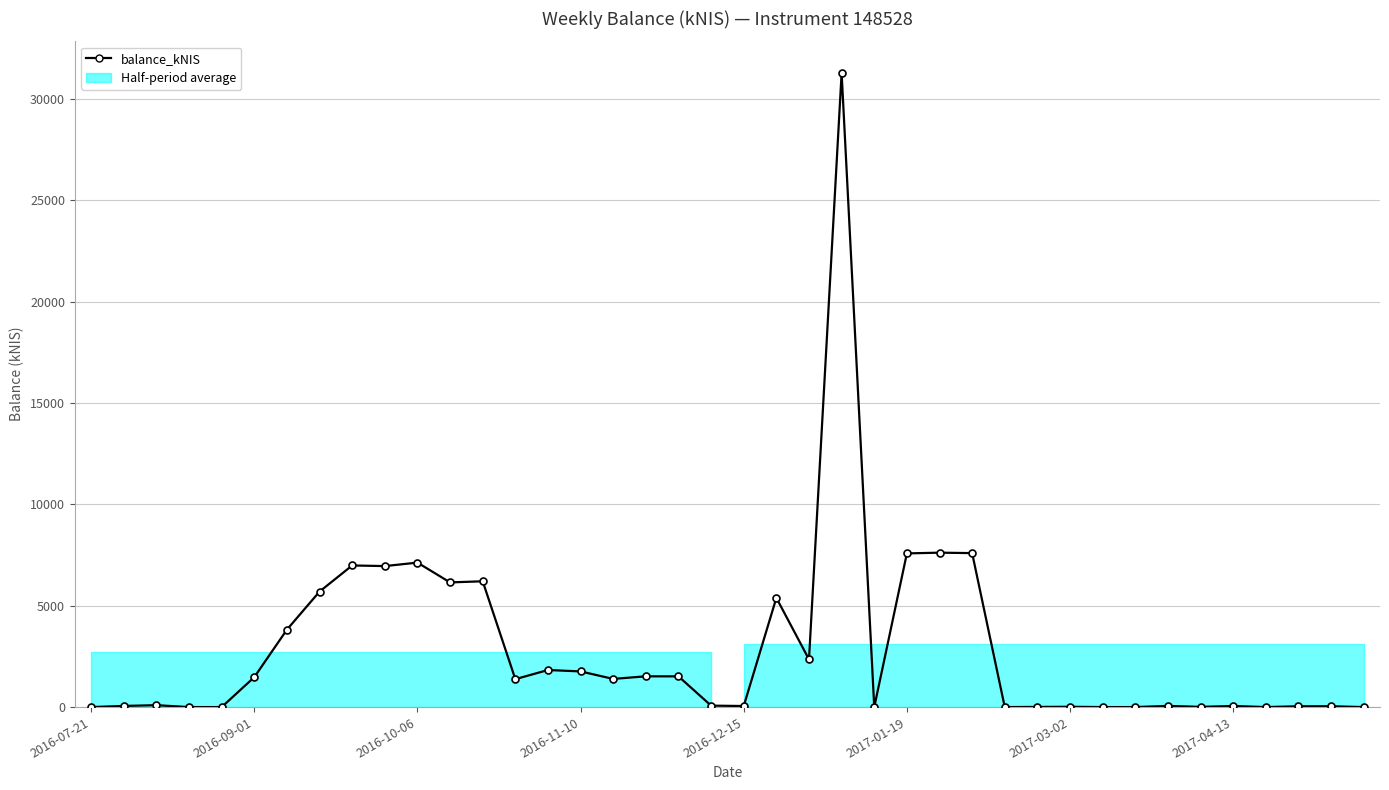

What is the difference between the second highest and minimum values?

7615.1